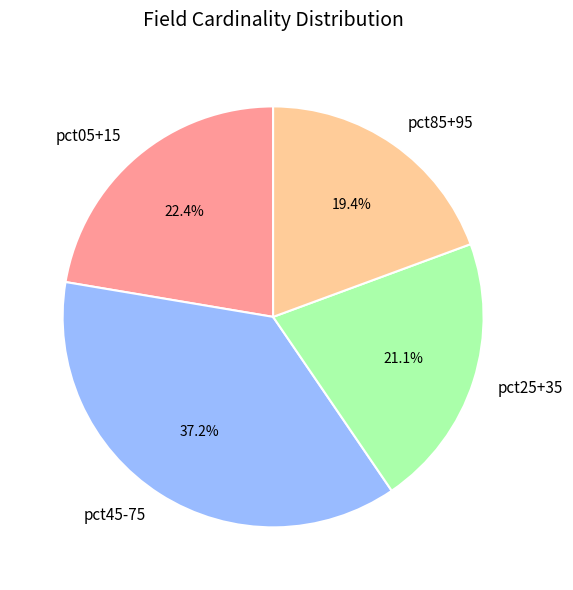

What is the smallest slice in the pie chart?

pct85+95